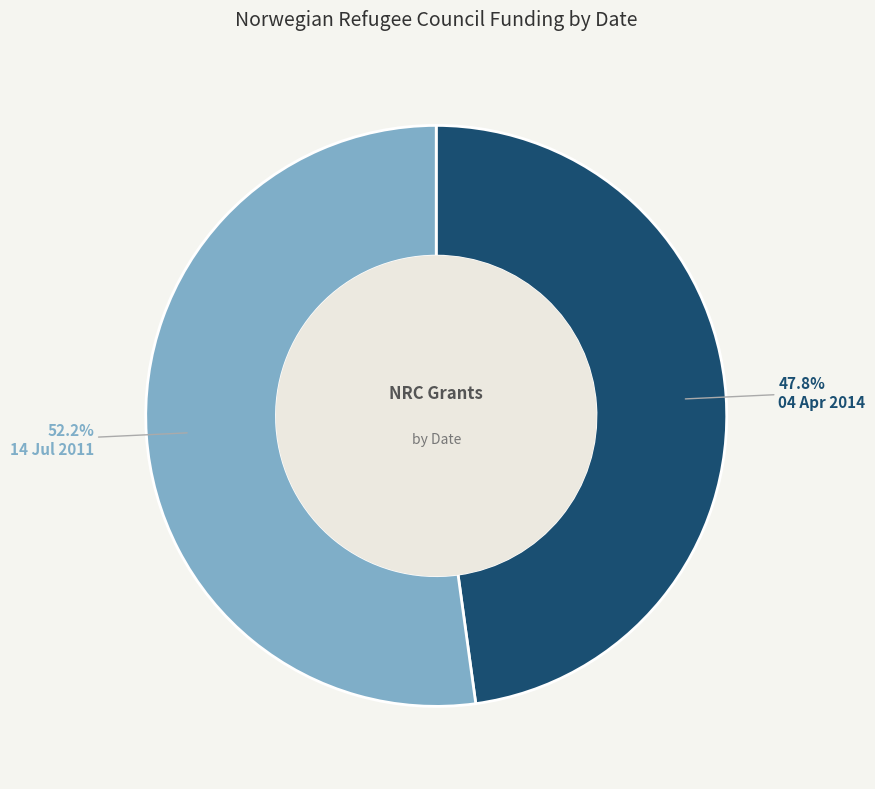

What is the largest slice in the pie chart?

14 Jul 2011